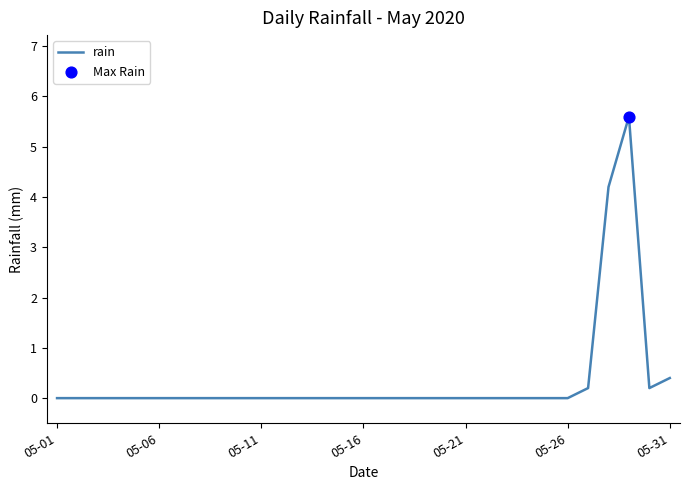

What is the maximum value shown in the chart?

5.6